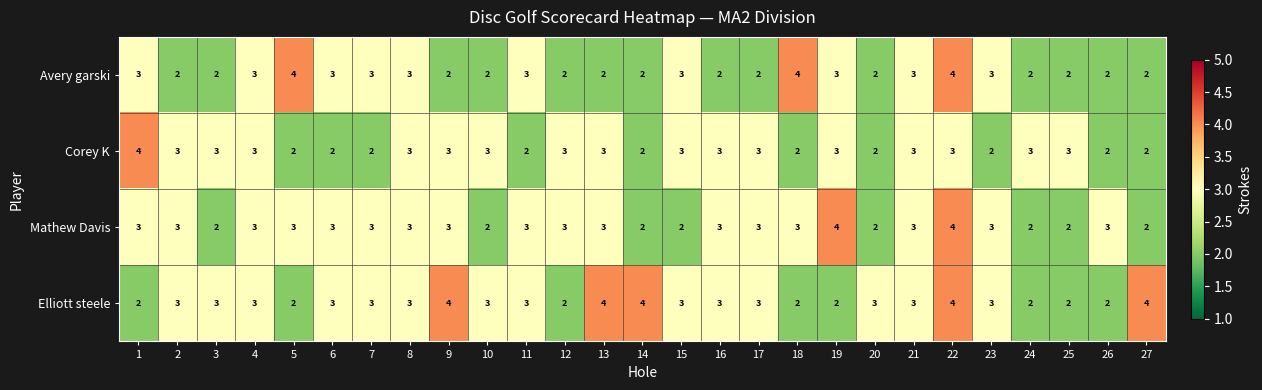

Count the Mathew Davis values in the range 2 to 3.

25